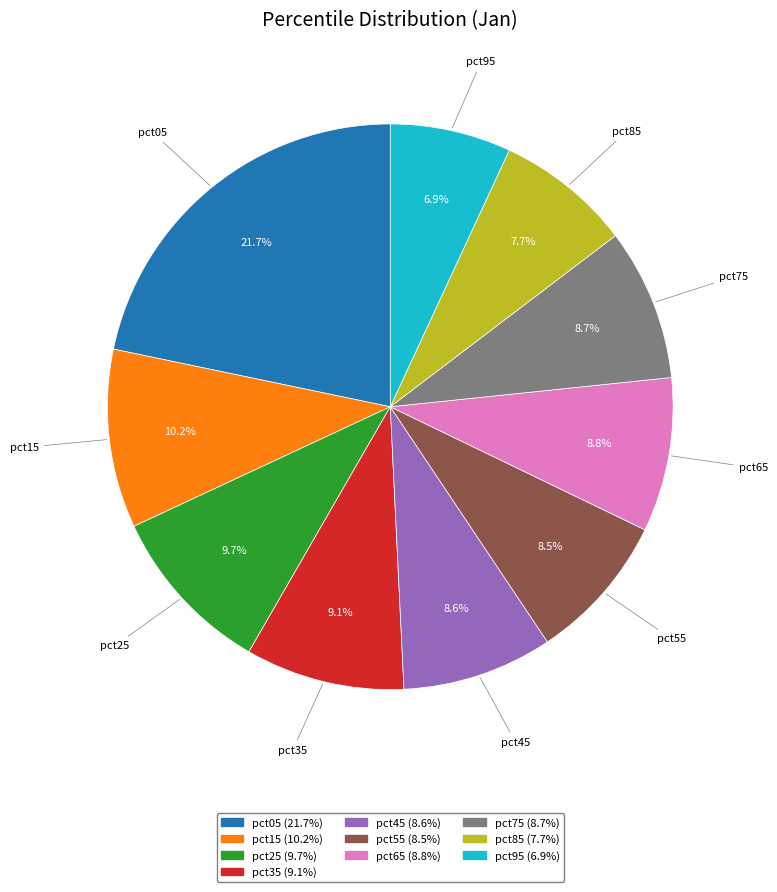

Combined, what portion of the pie is pct35 and pct85?

16.8%